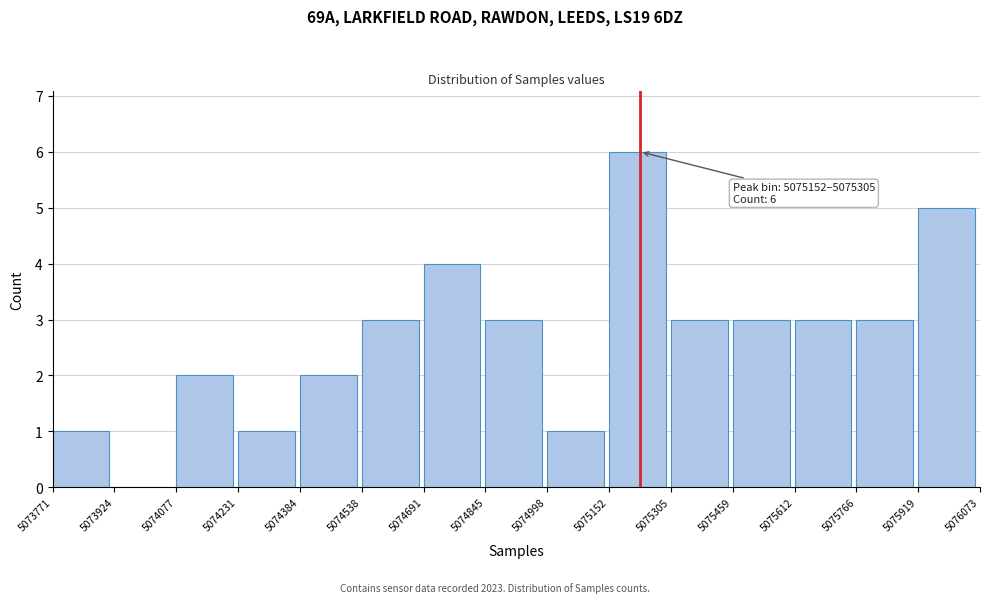

Which range on the x-axis has the tallest bar?

5075152 to 5075305